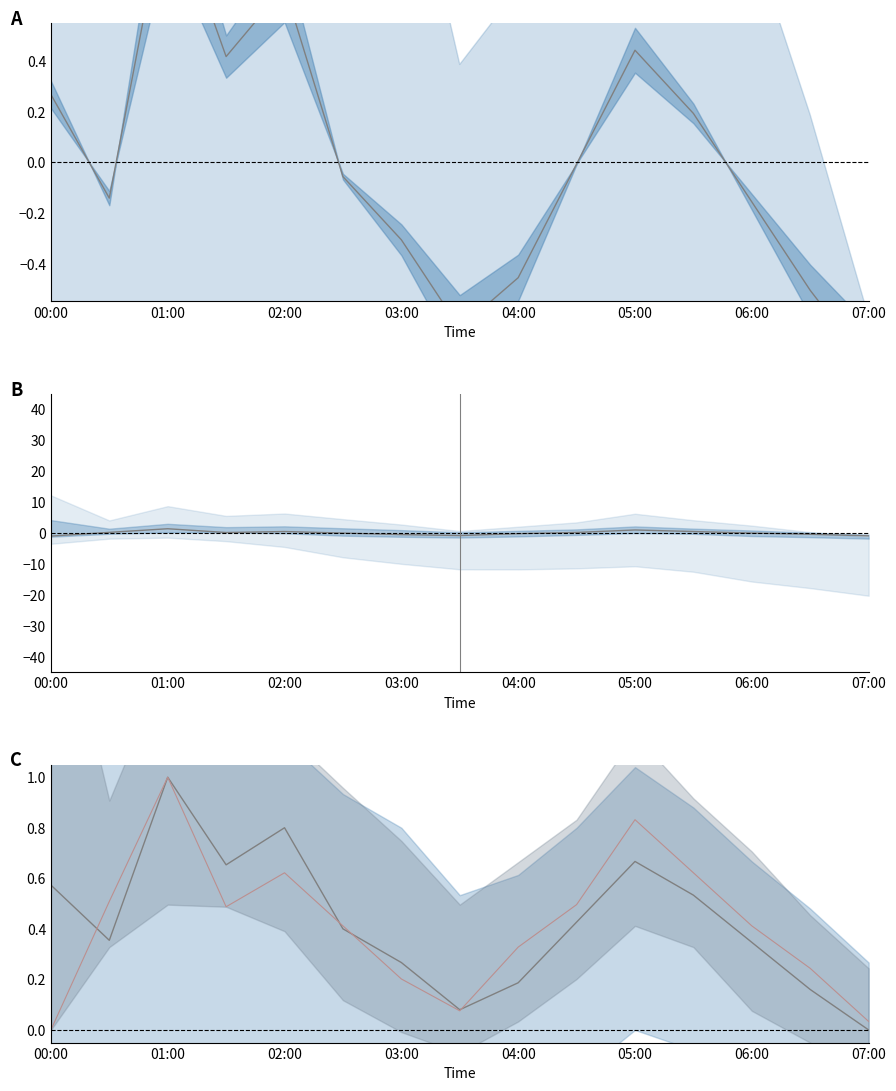

What is the lowest value of the SDS_P2 center series?

-1.0